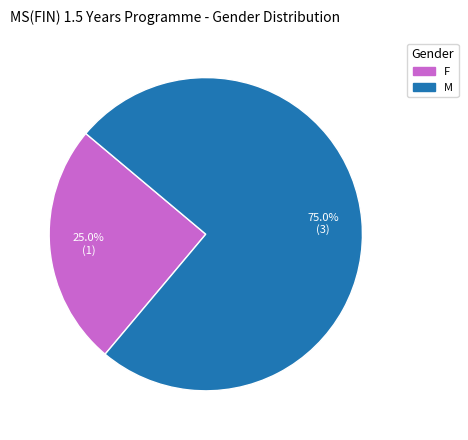

To the nearest percent, what is the difference between the largest and smallest slice percentages?

50%